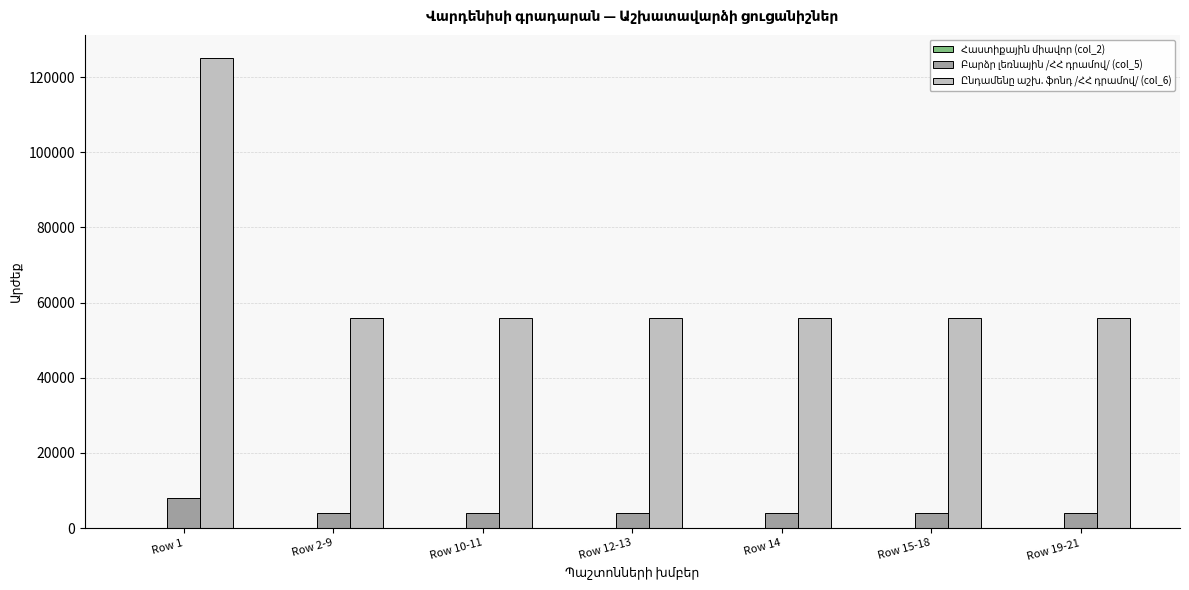

At which category is the sum across all series the highest?

Row 1